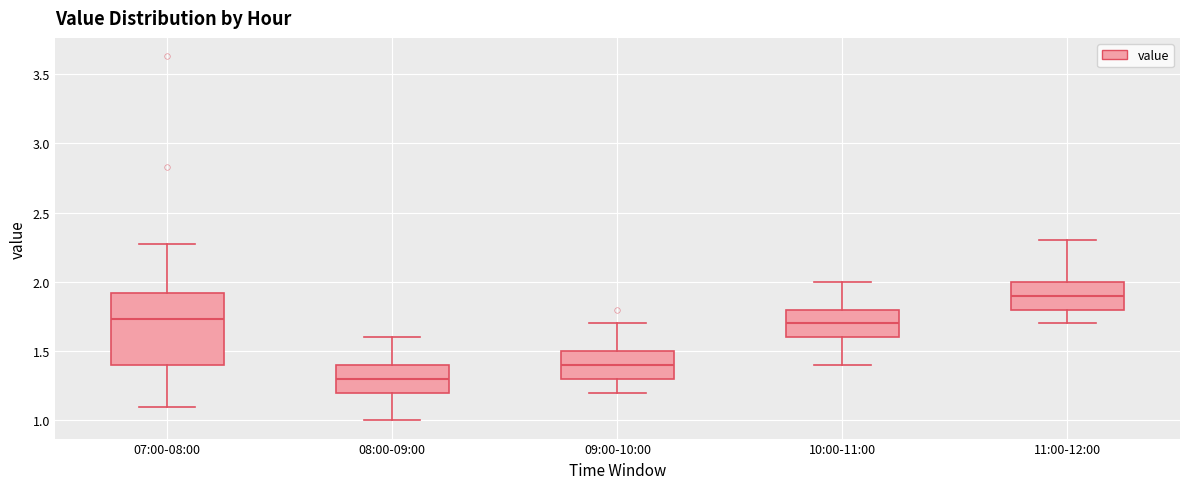

Which box's median line is the highest?

11:00-12:00